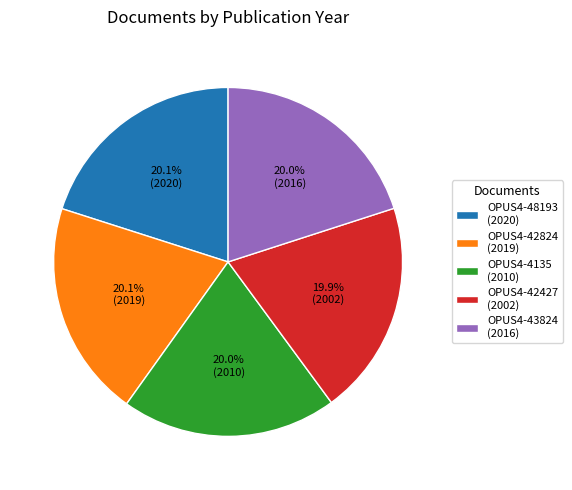

Does any single category account for the majority?

No